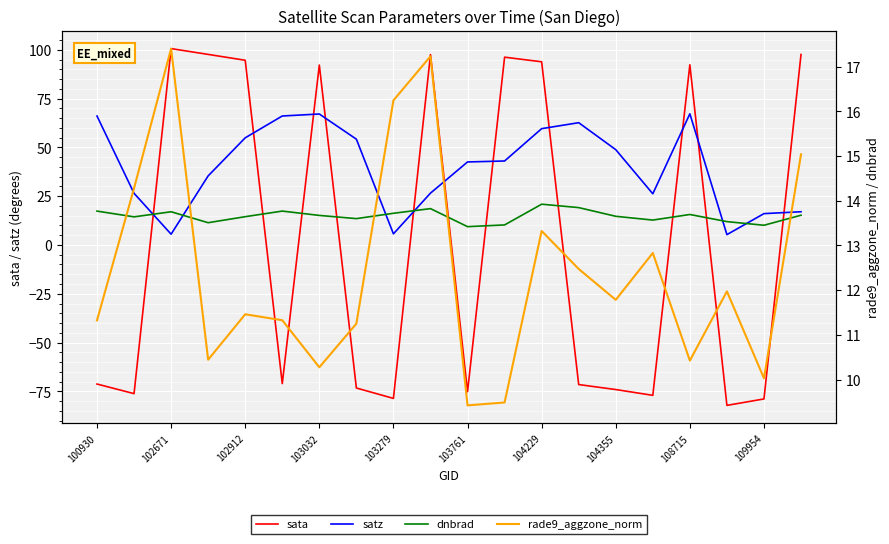

How many intersections are there between dnbrad and sata?

11